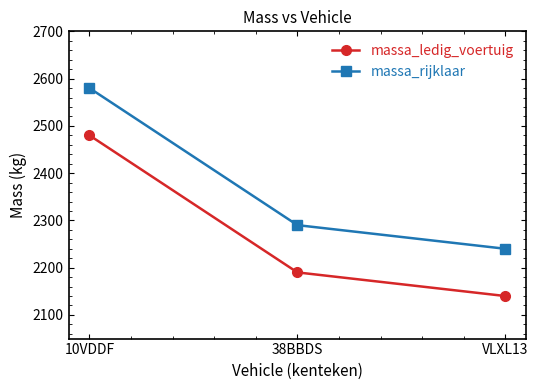

True or false: massa_rijklaar has a value of 2290 at 38BBDS.

True